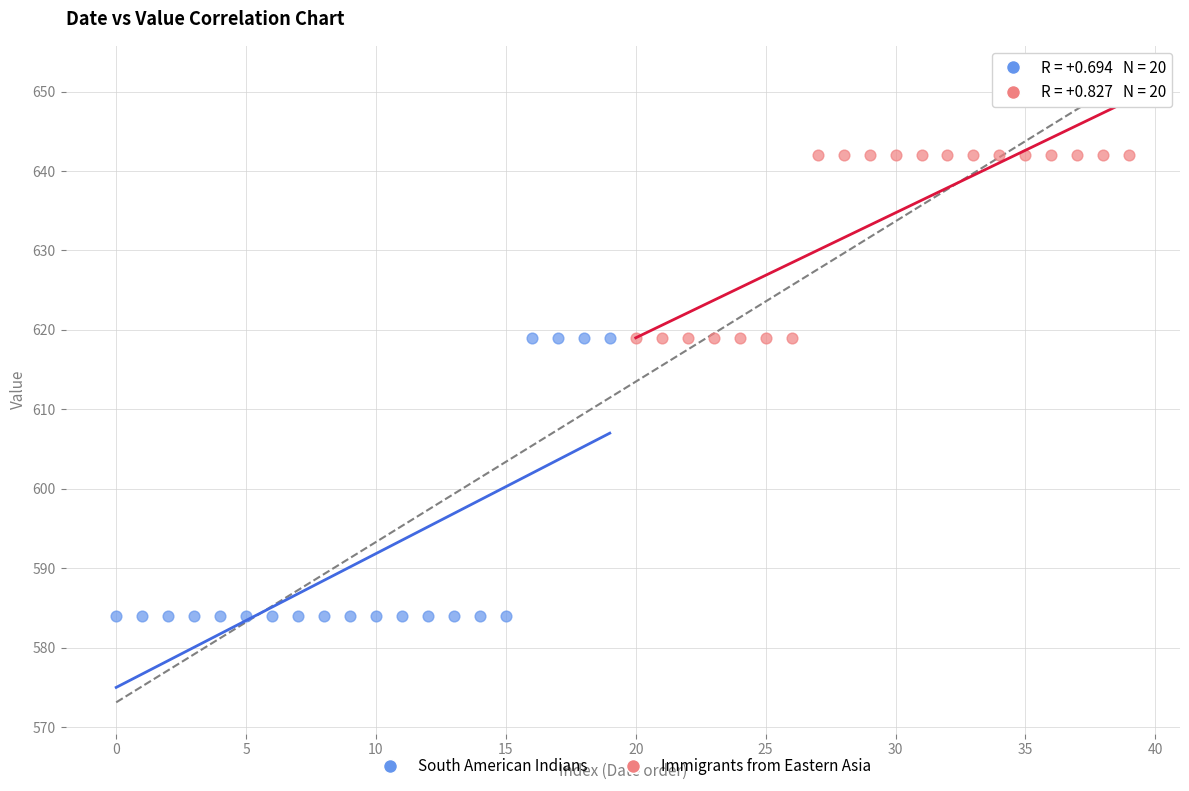

What are all the series names shown in the legend?

South American Indians, Immigrants from Eastern Asia